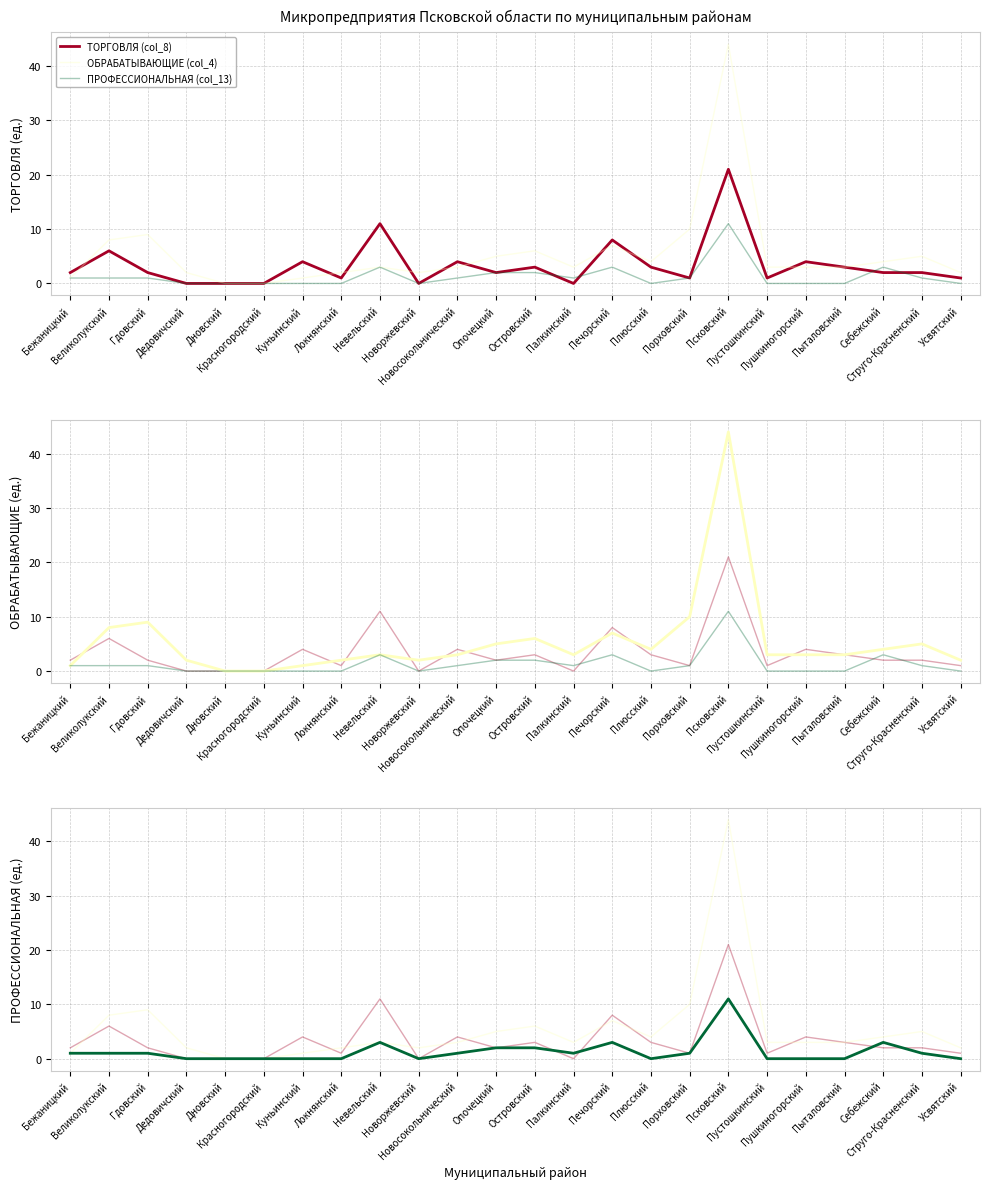

In ПРОФЕССИОНАЛЬНАЯ (col_13), how many points are higher than both neighbors (excluding endpoints)?

4